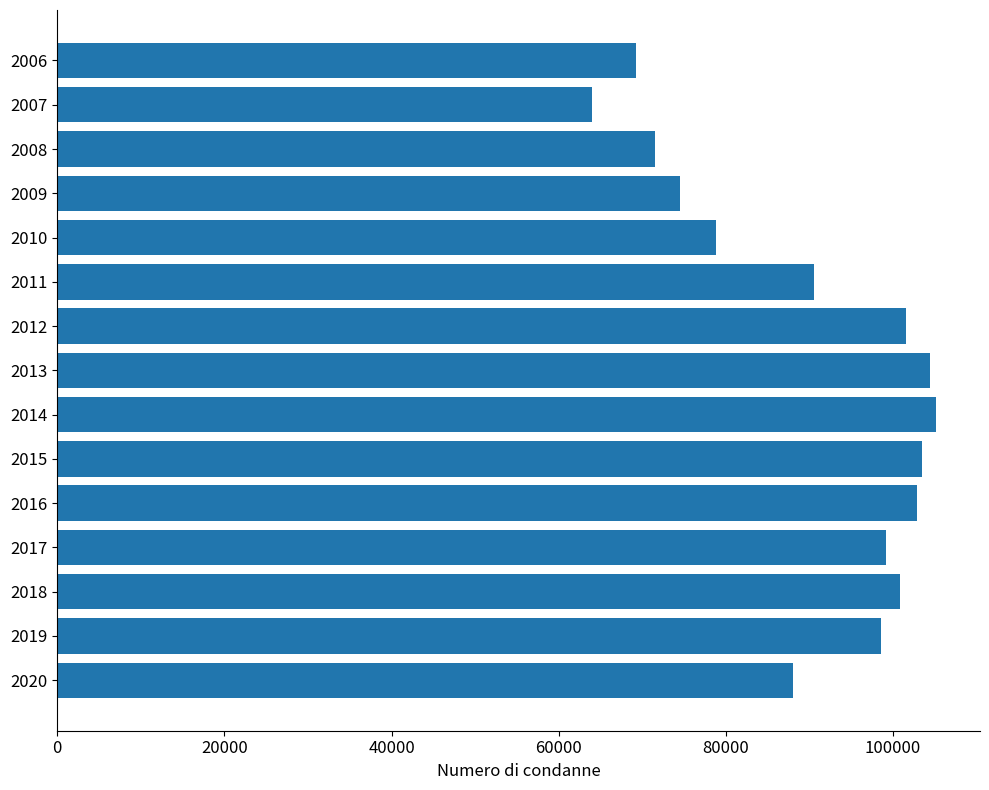

What is the difference between the second highest and second lowest values?

35133